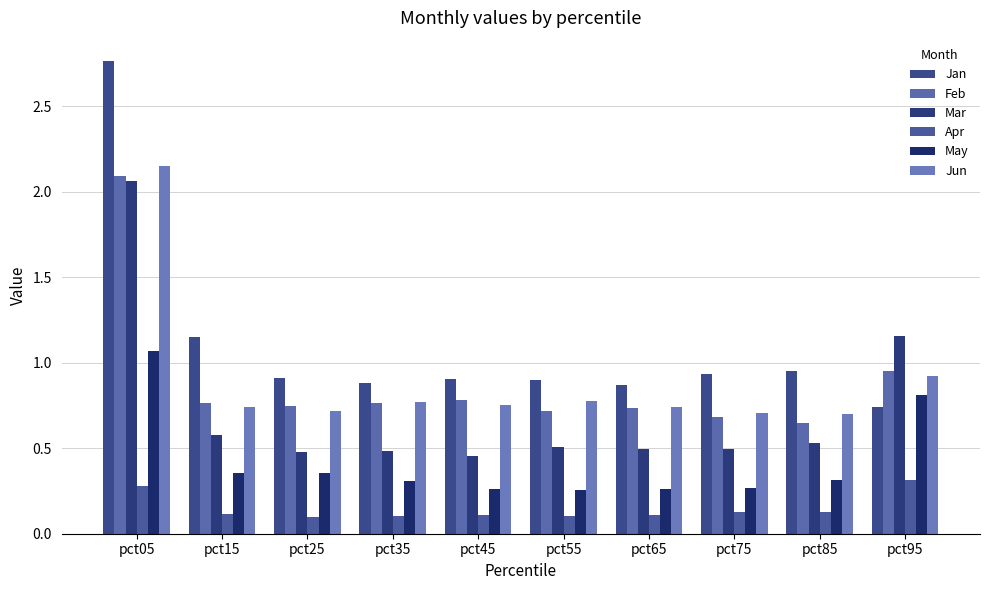

At which category is the sum across all series the highest?

pct05